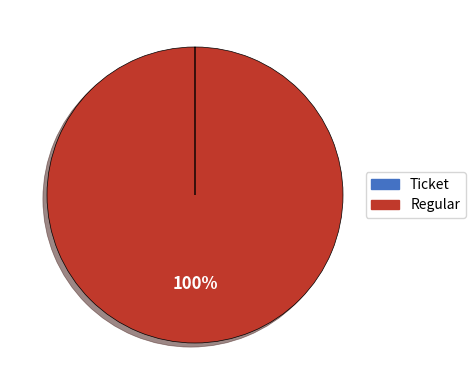

True or false: Regular accounts for 100% of the total.

True